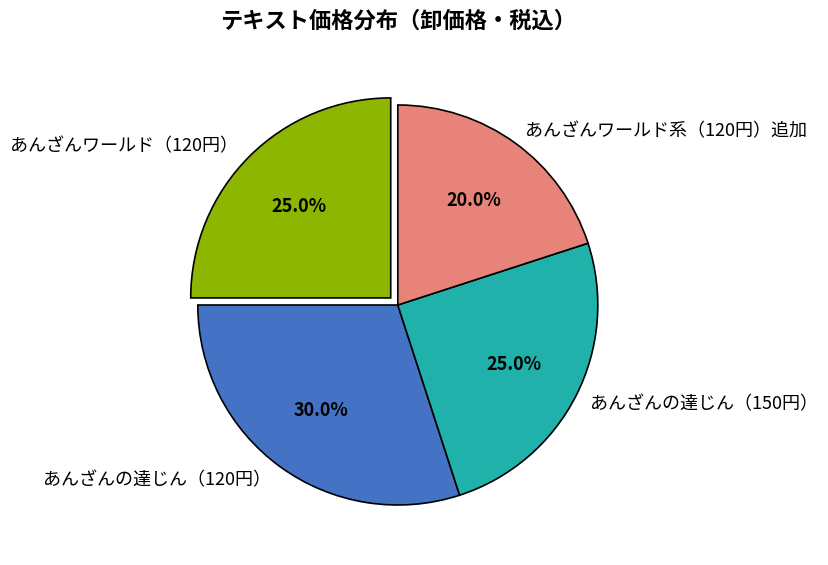

Combined, do あんざんワールド（120円） and あんざんワールド系（120円）追加 account for over 50%?

No